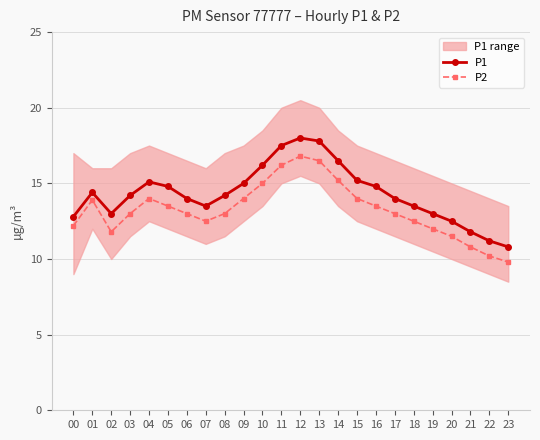

At which label does P2 reach its peak?

12